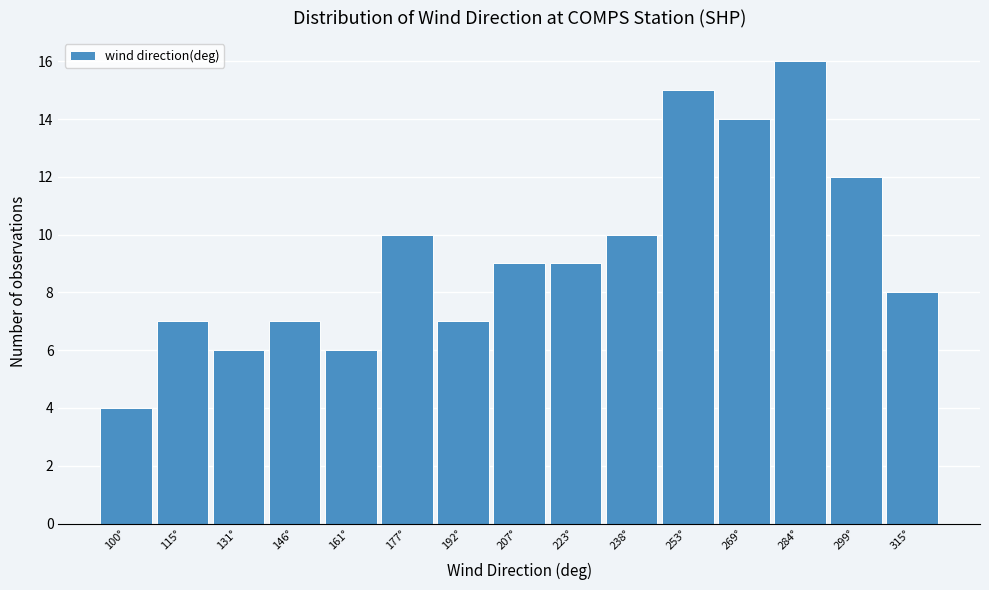

Reading left to right, what are all the values shown in this chart?

4	7	6	7	6	10	7	9	9	10	15	14	16	12	8